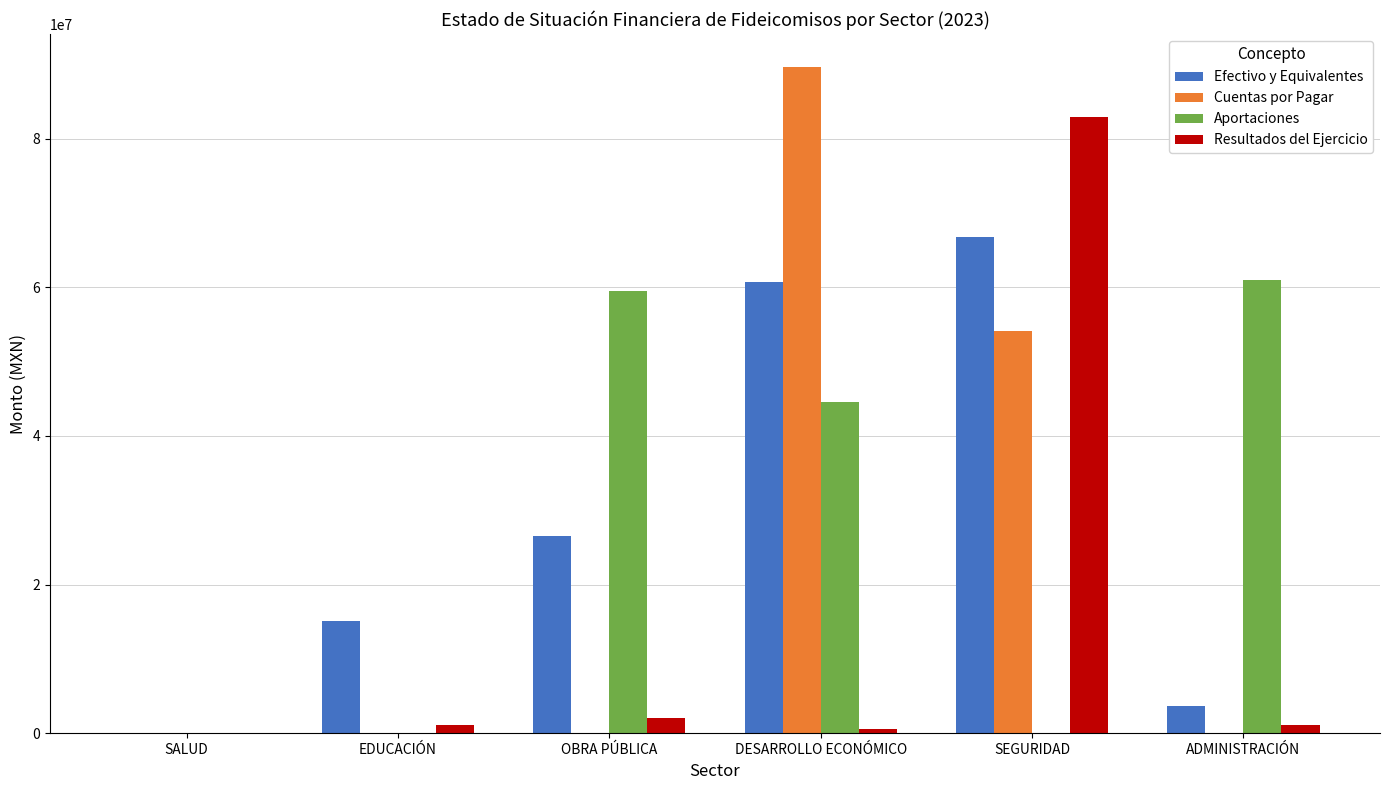

What is the sum of all Resultados del Ejercicio values?

87616965.6